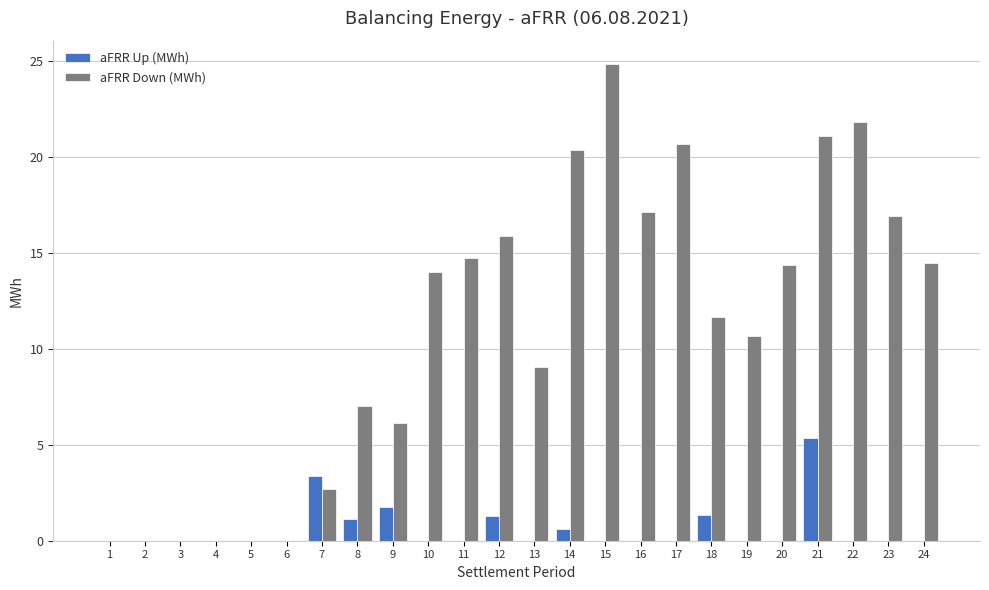

What is the highest value of the aFRR Down (MWh) series?

24.8